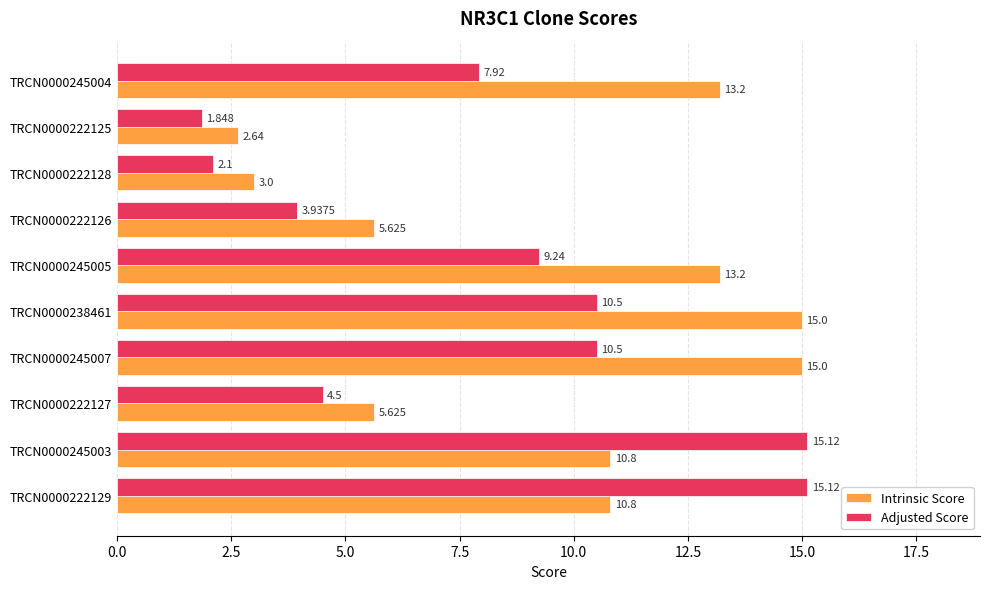

List the series in order of their peak value, highest first.

Adjusted Score, Intrinsic Score